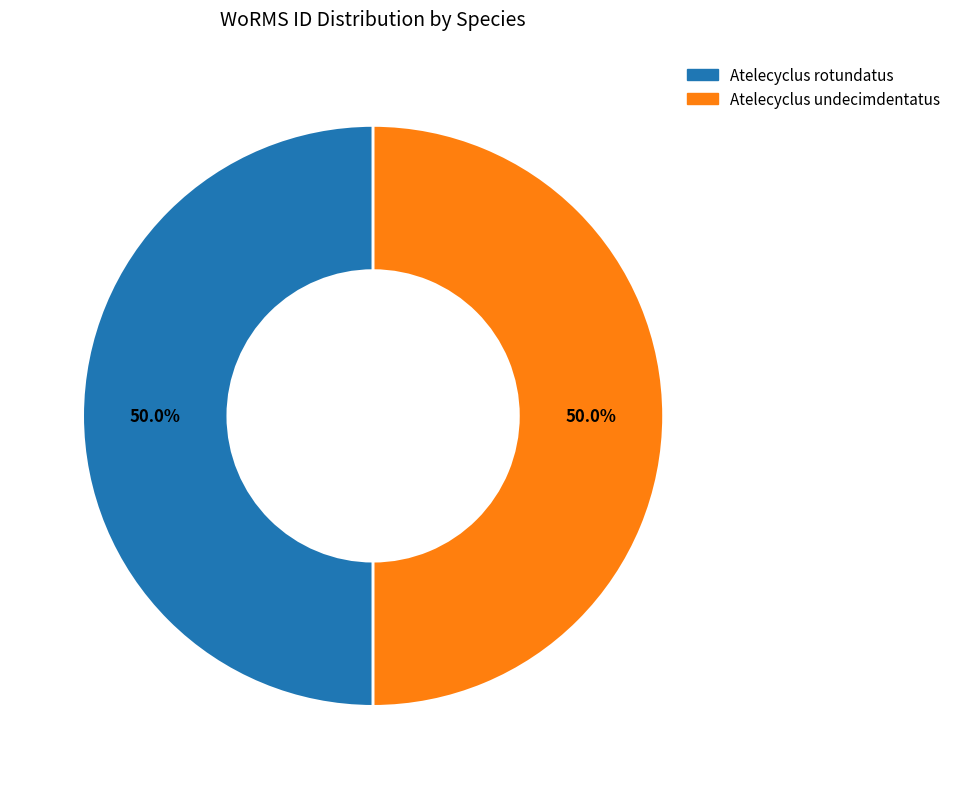

To the nearest percent, what is the combined percentage of Atelecyclus undecimdentatus and Atelecyclus rotundatus?

100%